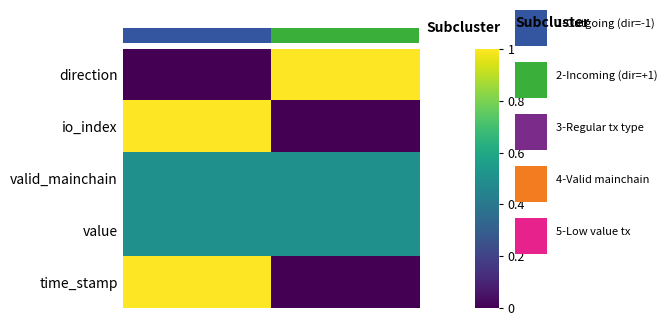

What is the maximum value shown in the chart?

1.0